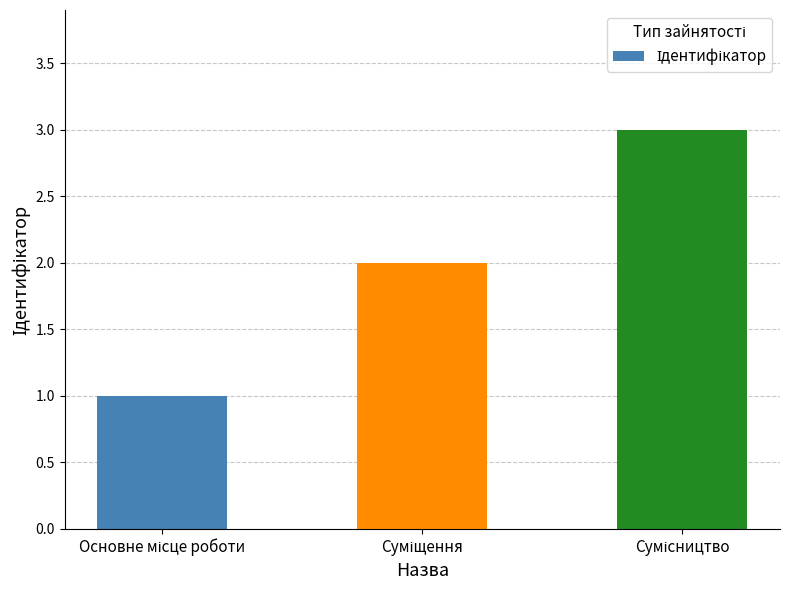

What is the maximum value shown in the chart?

3